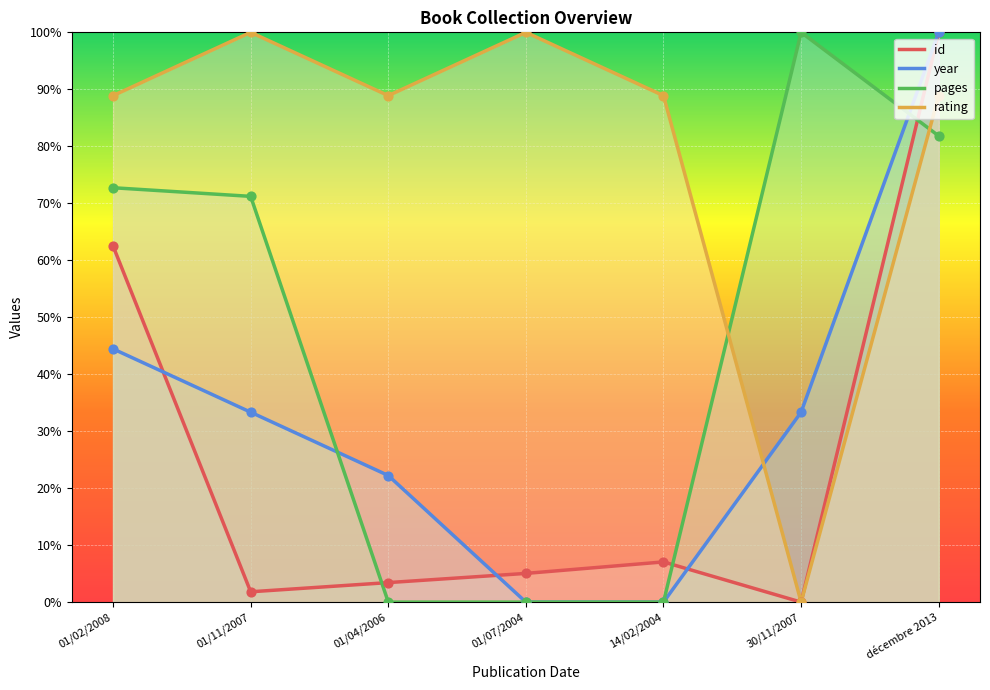

What are all the series names shown in the legend?

id, year, pages, rating